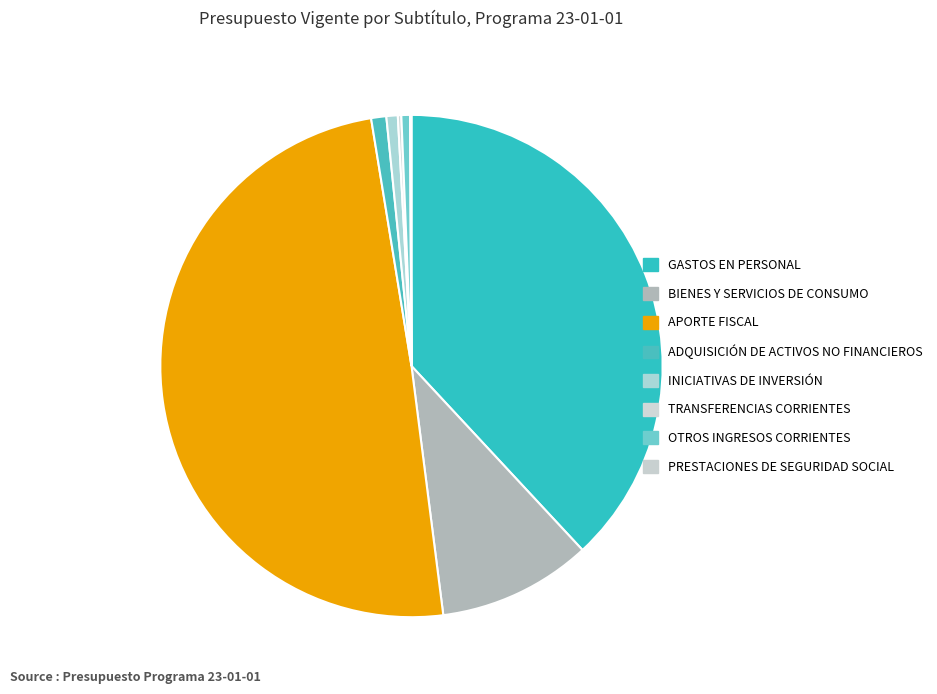

To the nearest percent, what is the combined percentage of ADQUISICIÓN DE ACTIVOS NO FINANCIEROS and PRESTACIONES DE SEGURIDAD SOCIAL?

1%